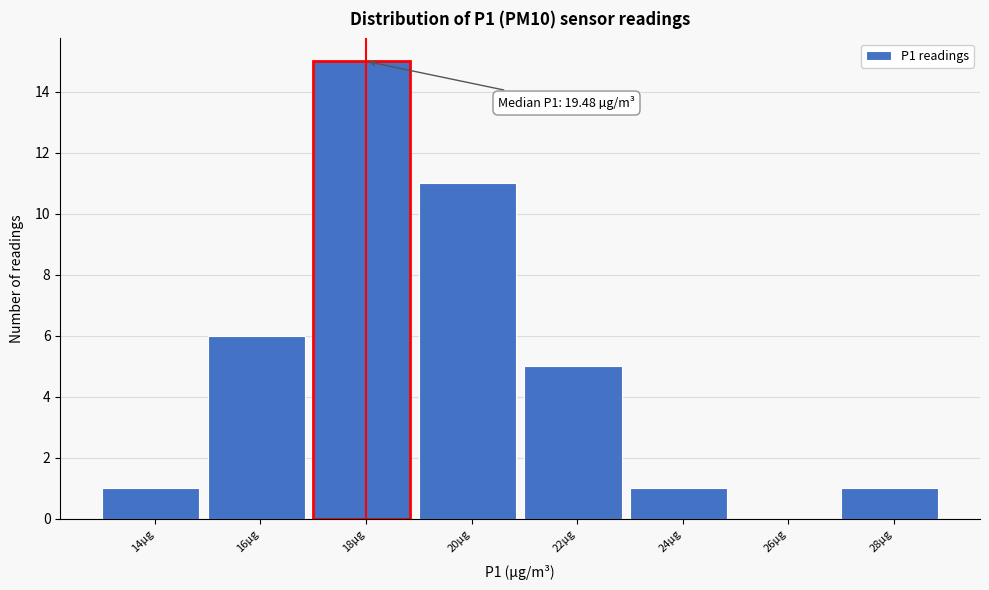

Reading left to right, what are all the values shown in this chart?

14µg=1	16µg=6	18µg=15	20µg=11	22µg=5	24µg=1	26µg=0	28µg=1